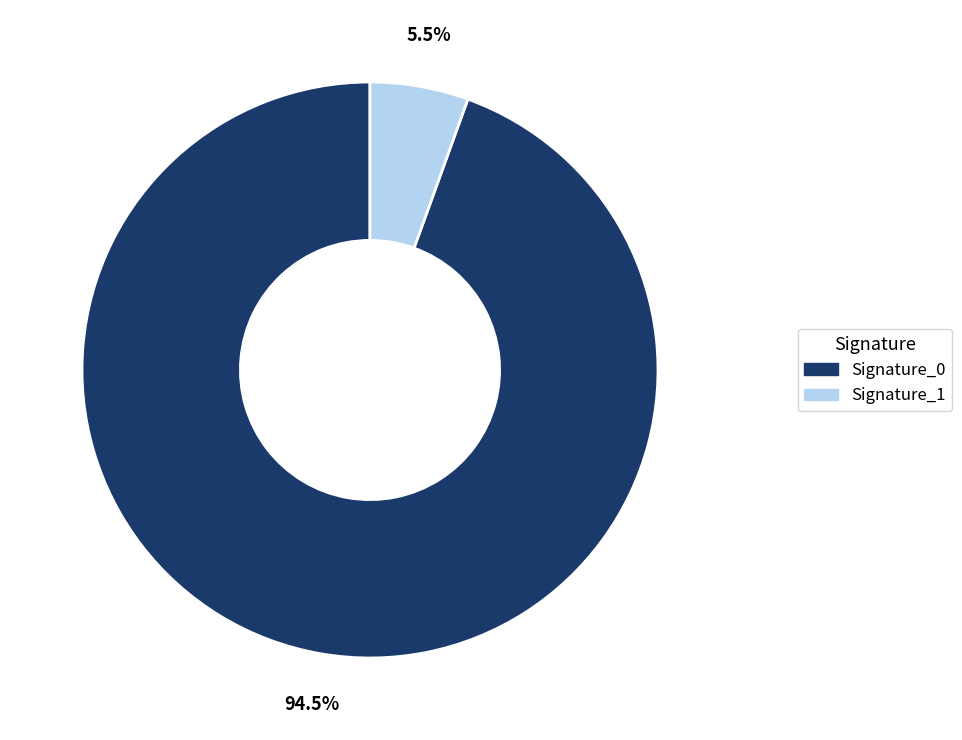

Which slice is the smallest?

Signature_1